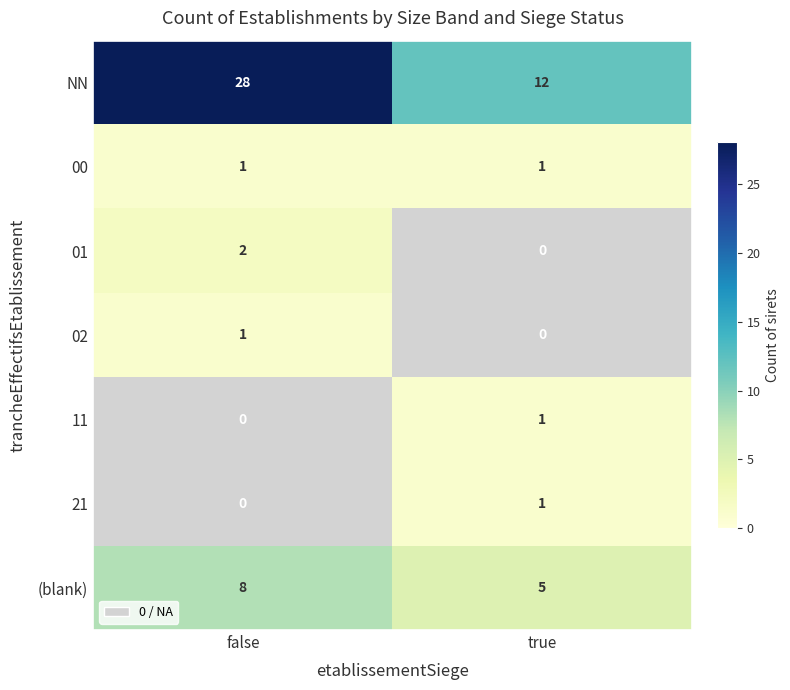

List the labels in order of NN value, smallest first.

true, false